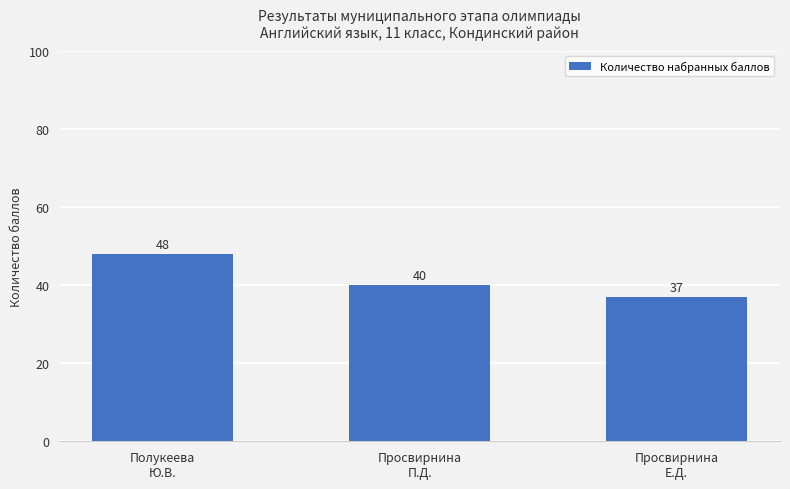

What is the value of the 1st bar from the left?

48